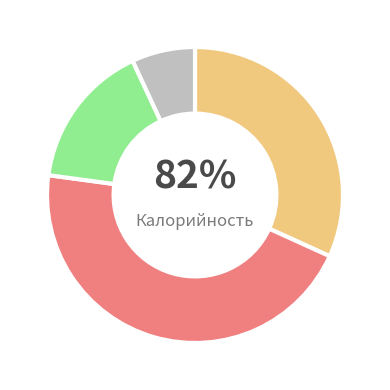

To the nearest percent, what is the difference between the Завтрак and Обед slice percentages?

14%